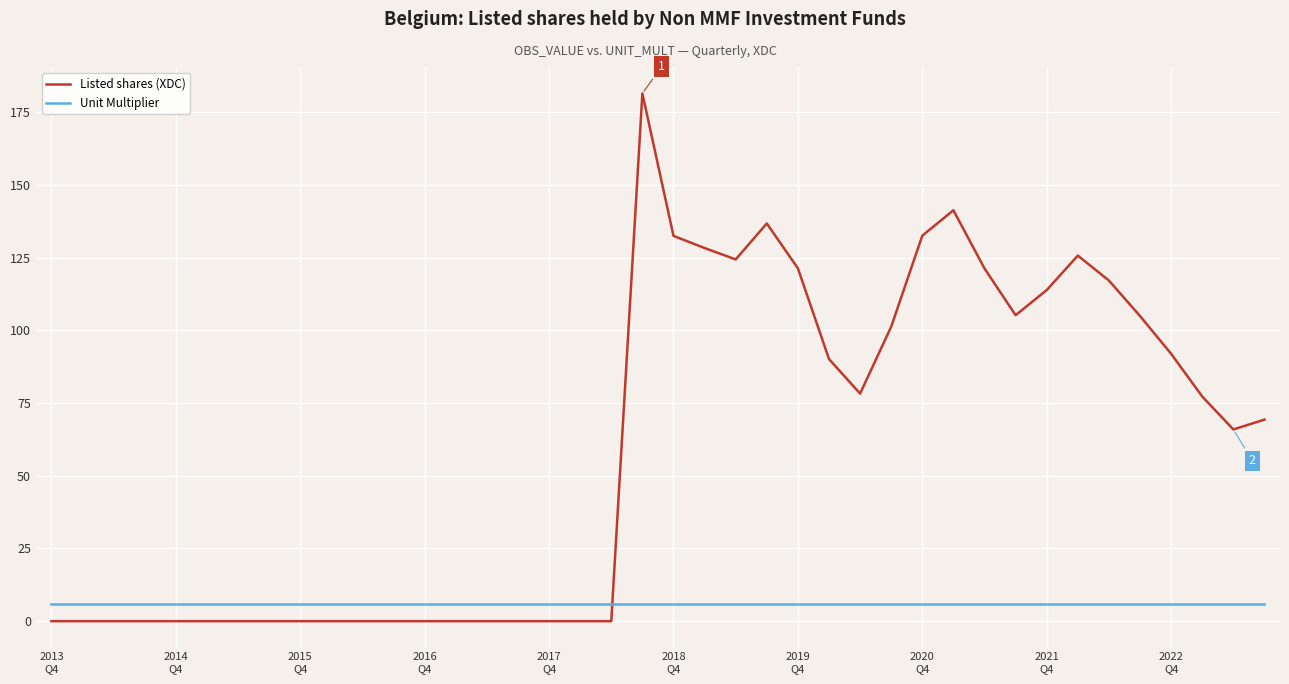

Which series has the largest range (max minus min)?

Listed shares (XDC)